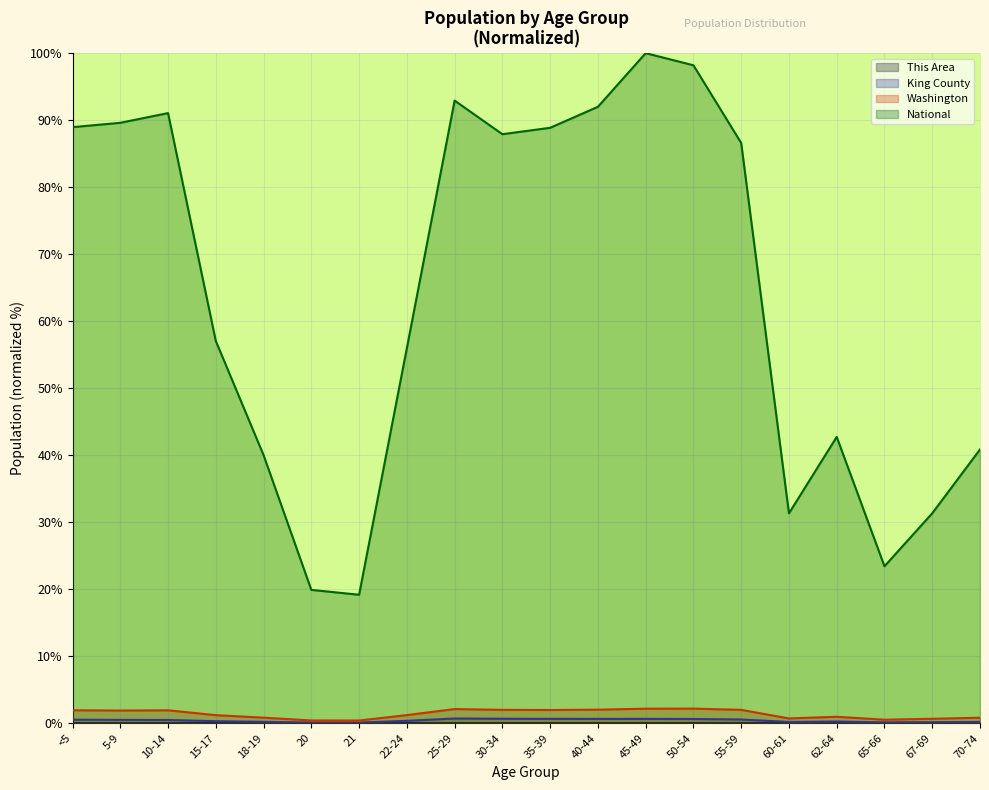

Which series changed the most between 21 and 60-61?

National